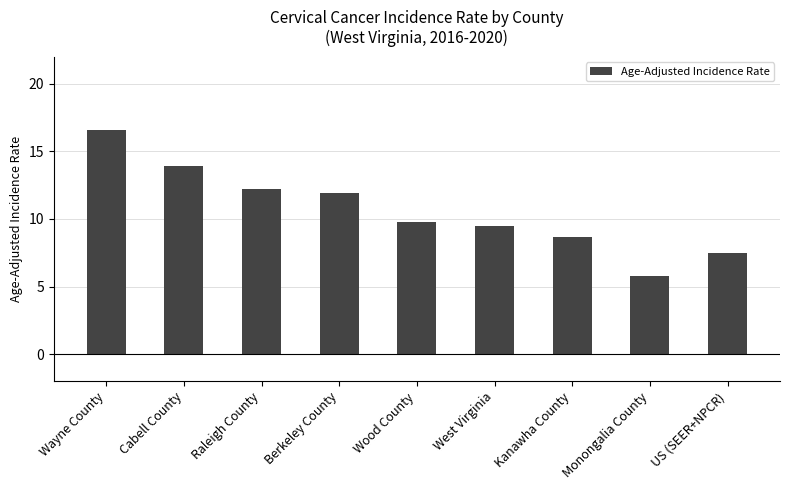

How many values are below 9?

3